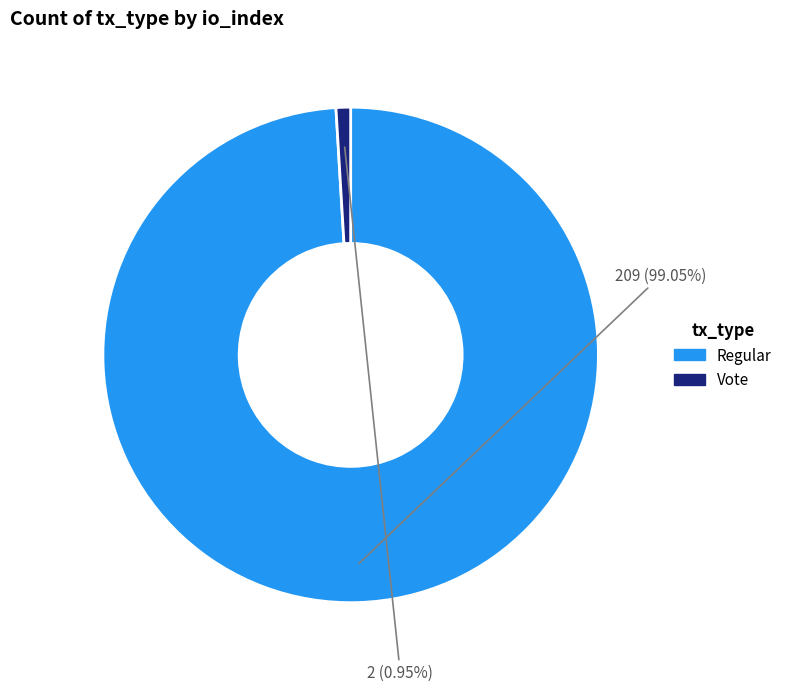

Is there any slice that represents more than half of the pie?

Yes